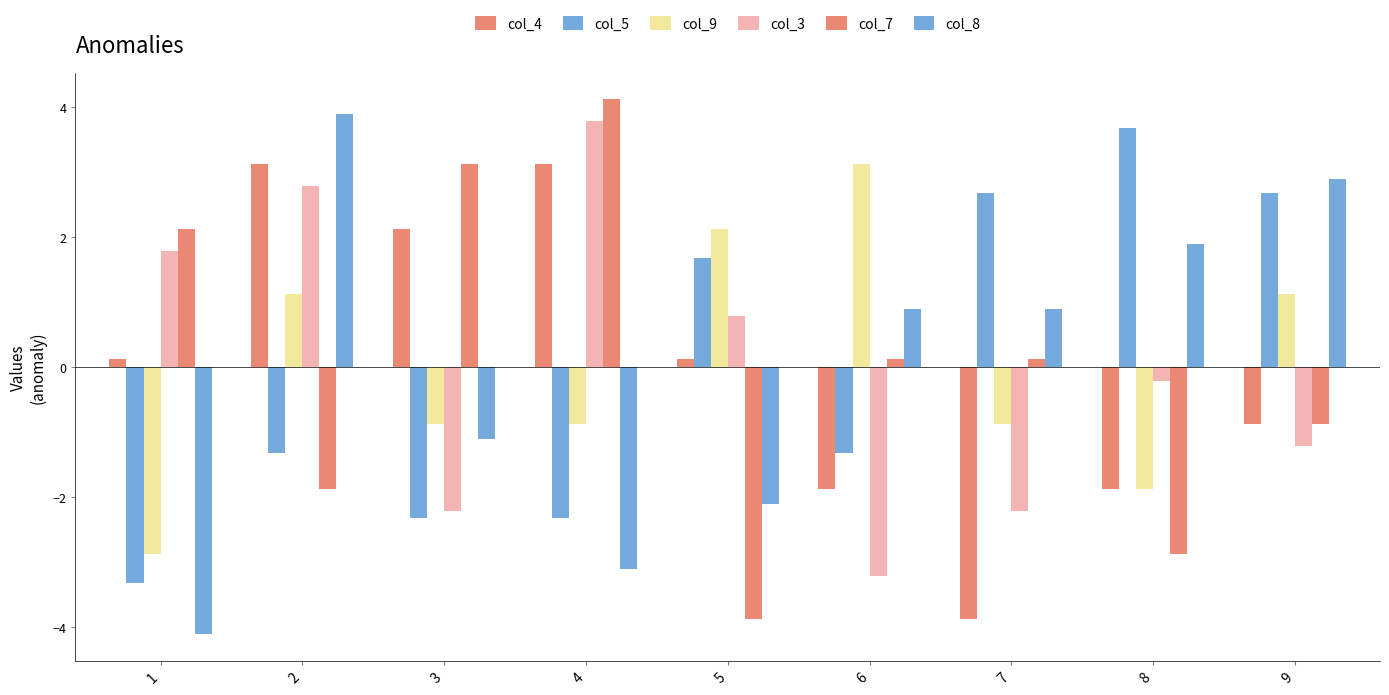

What is the approximate value of col_5 at 5?

1.7